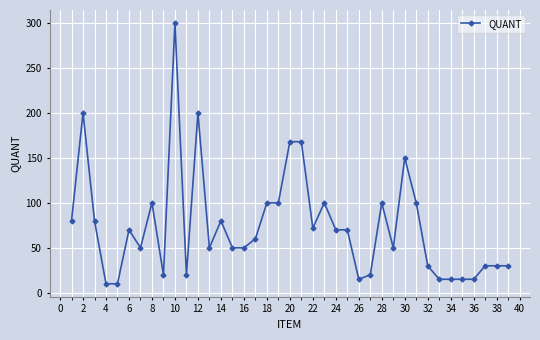

What is the value of the 38th point from the left?

30